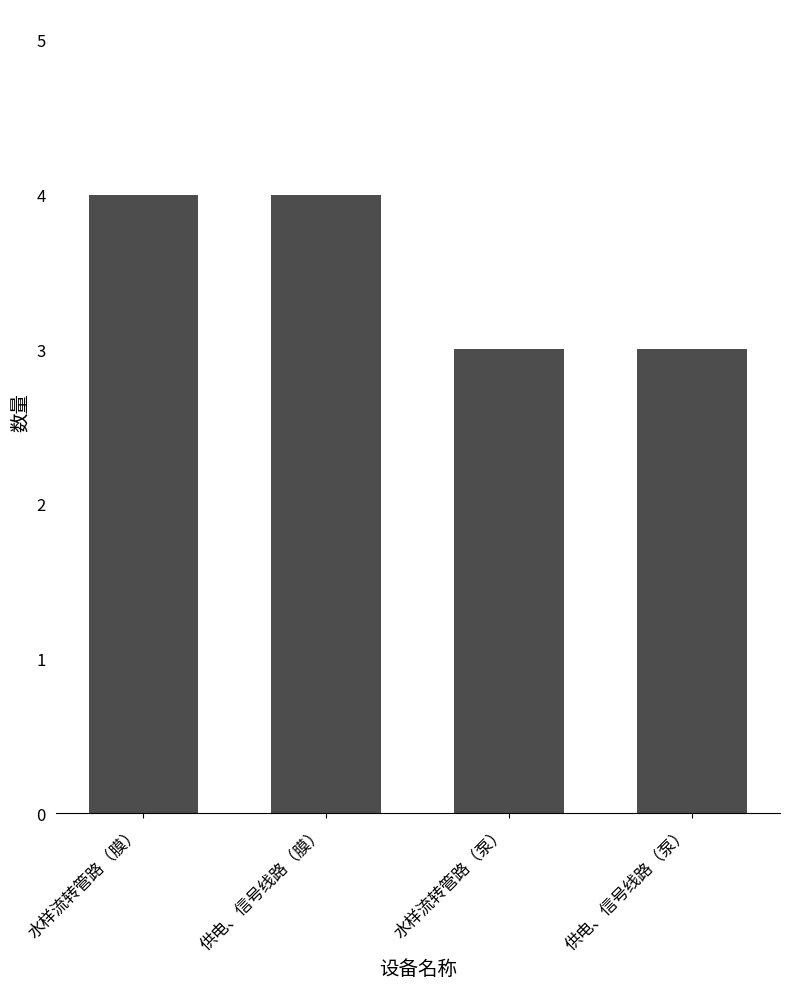

True or false: the data shows 1 at 供电、信号线路（泵）.

False